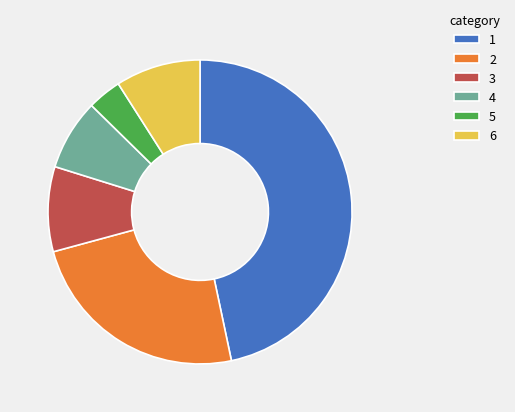

Do 3 and 5 together represent more than half of the pie?

No